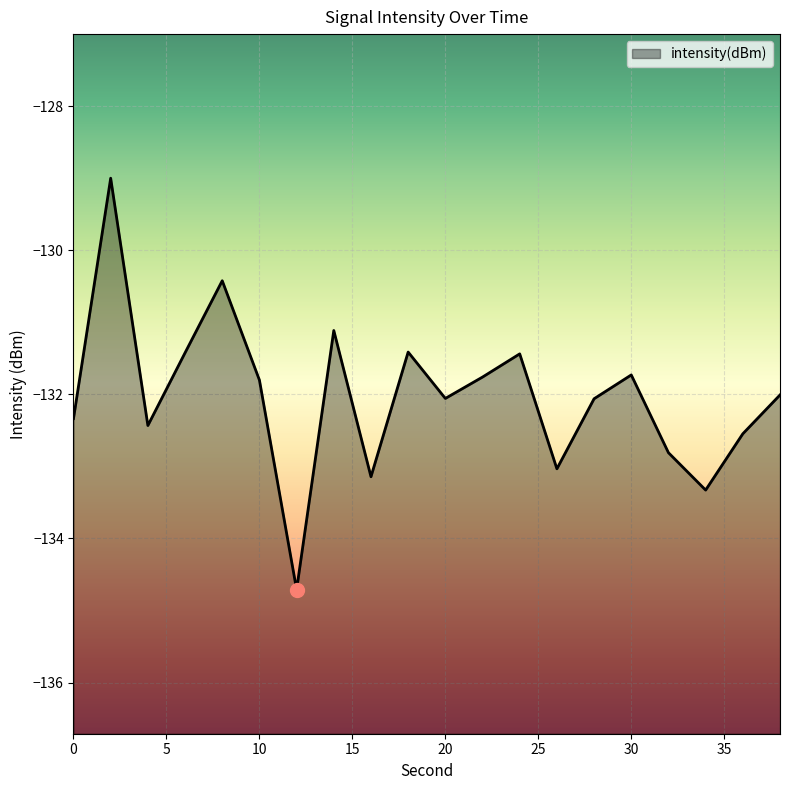

True or false: the data shows -61.4 at 0.

False